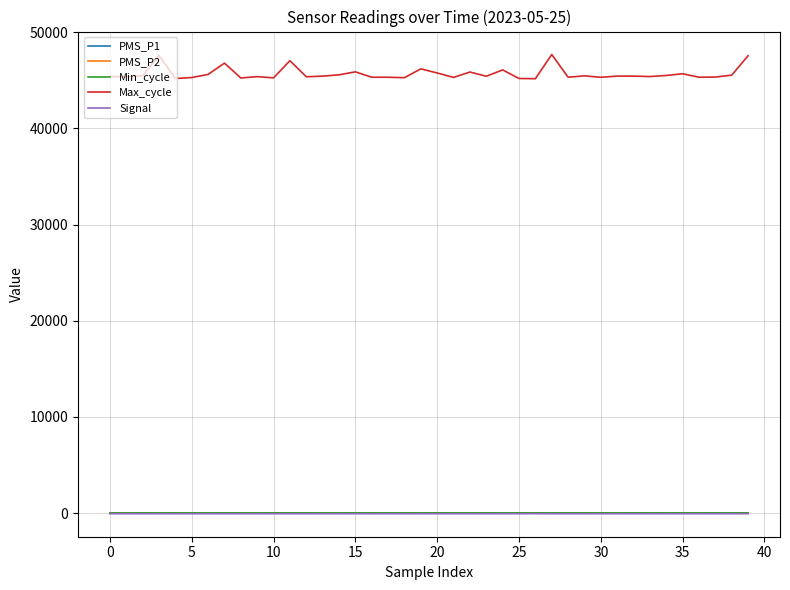

True or false: Min_cycle and Max_cycle cross at least once.

False